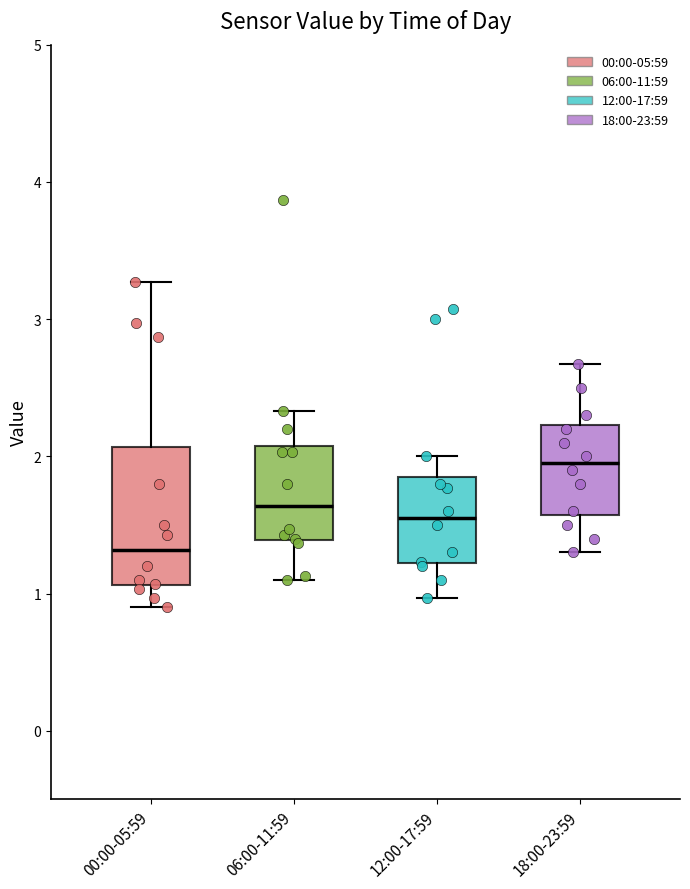

Where does the lower whisker of the box for 12:00-17:59 end on the y-axis? The values are not printed on the chart, so give them approximately, as read against the axis.

1.0